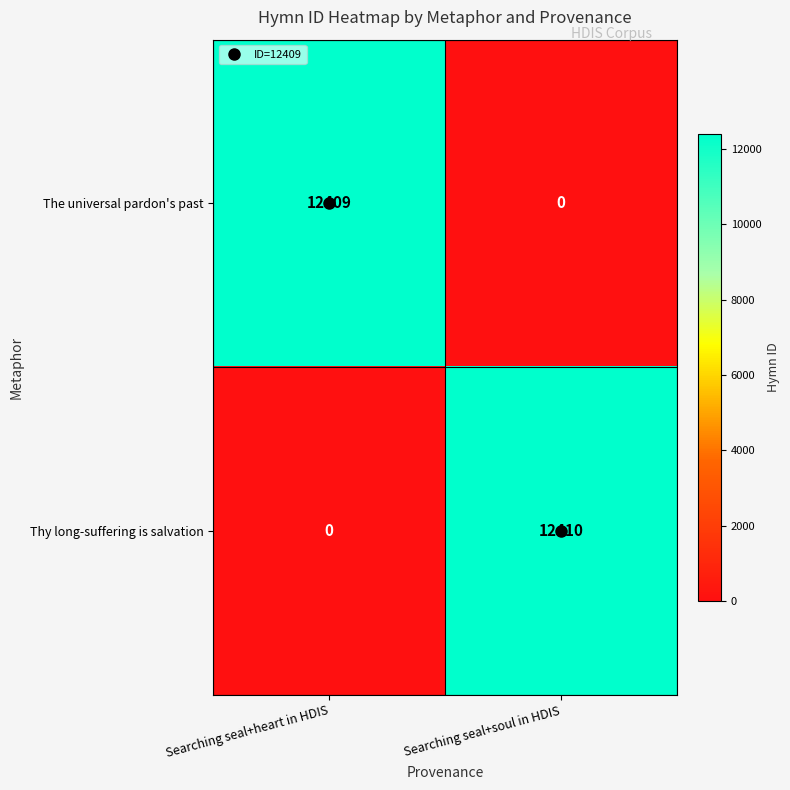

Is it true that Thy long-suffering is salvation equals 18333 at Searching seal+soul in HDIS?

False